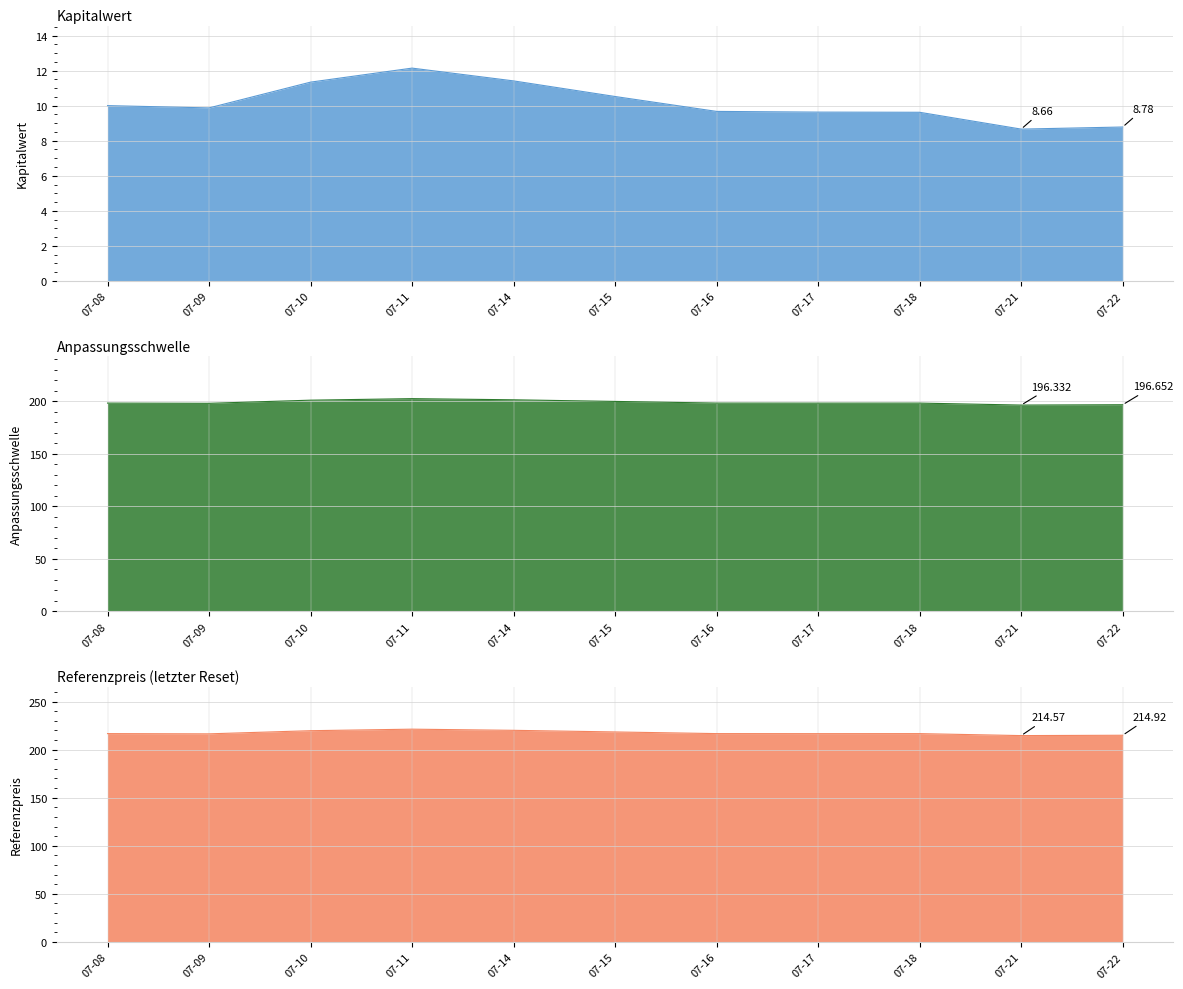

What is the minimum value shown in the chart?

8.7